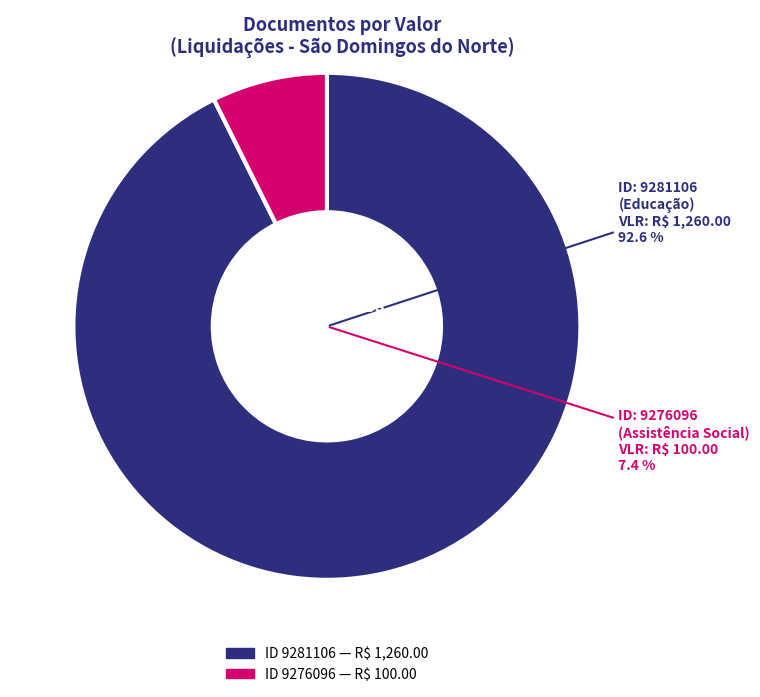

Does any single category account for the majority?

Yes